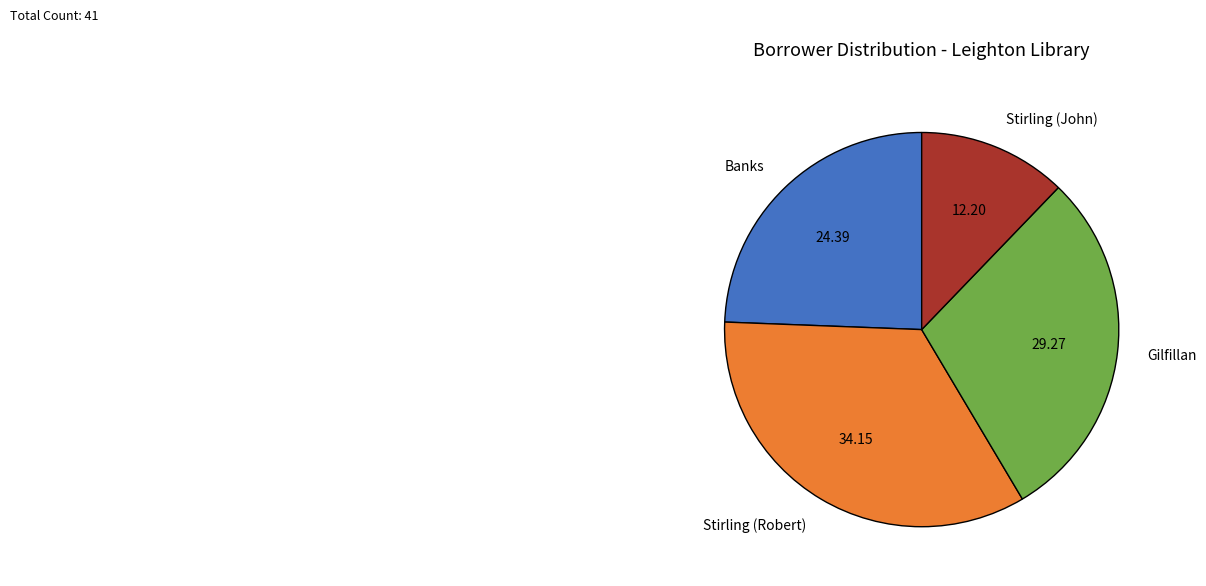

What is the largest slice in the pie chart?

Stirling (Robert)